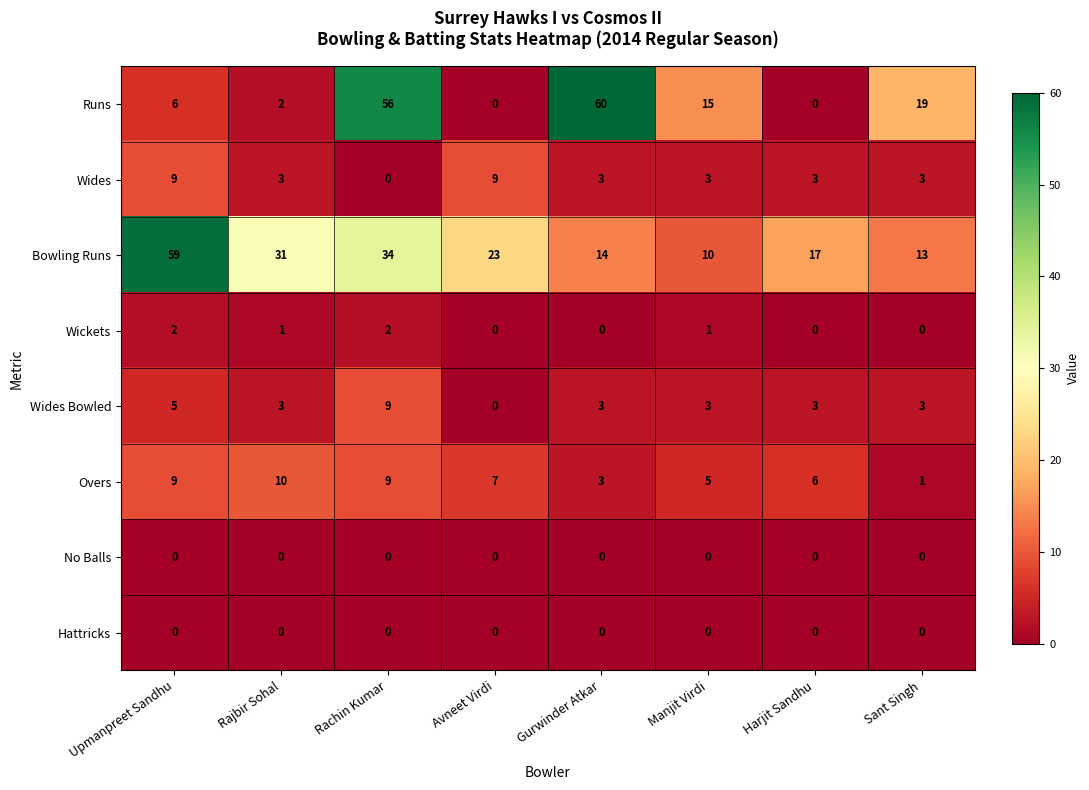

Which category has the highest value in the Bowling Runs series?

Upmanpreet Sandhu